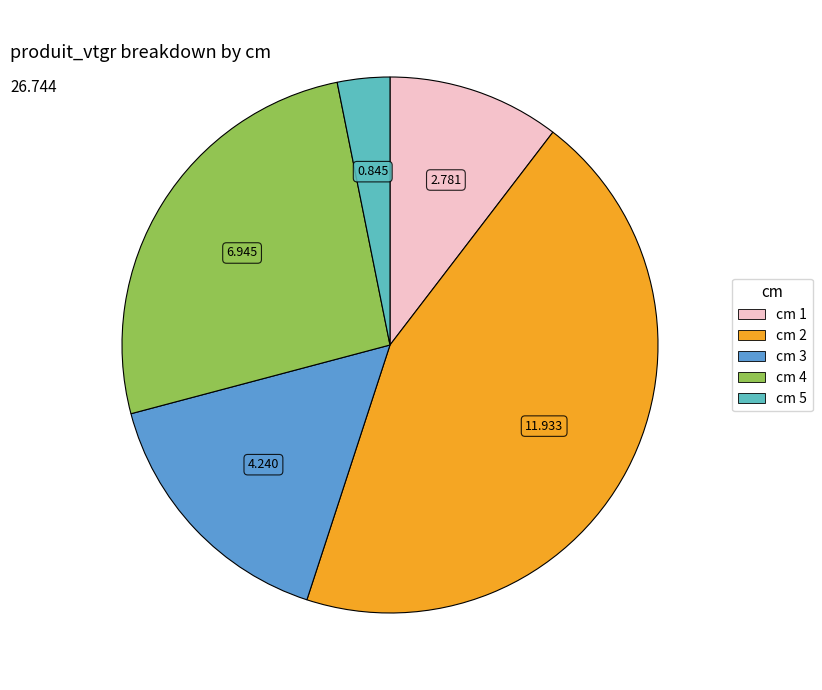

Does cm 2 account for over 50% of the chart?

No